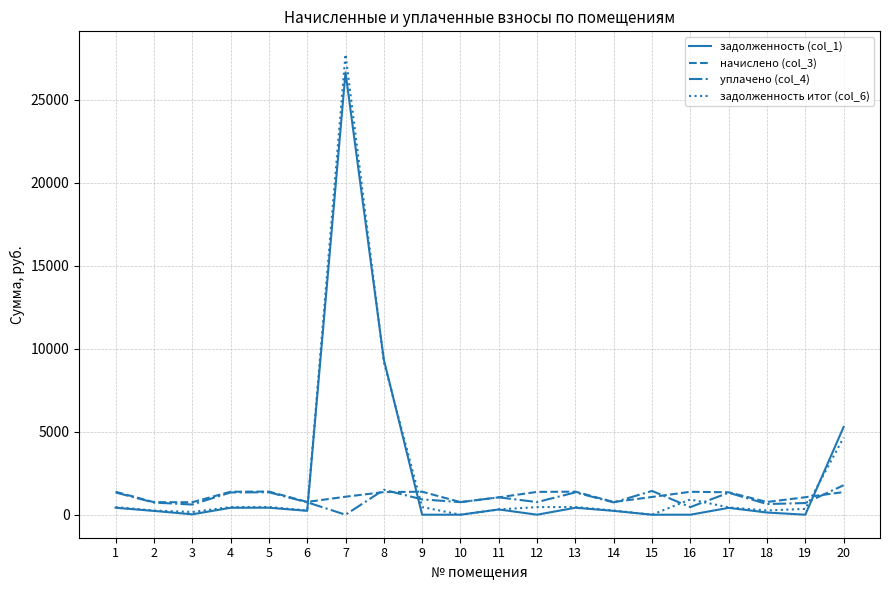

How many positive values does the уплачено (col_4) series have?

19